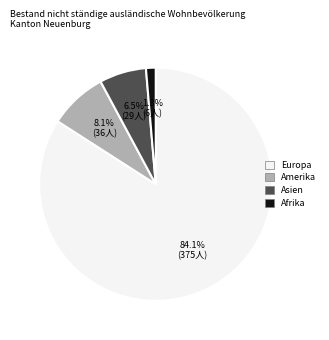

Is there a majority slice in this chart?

Yes